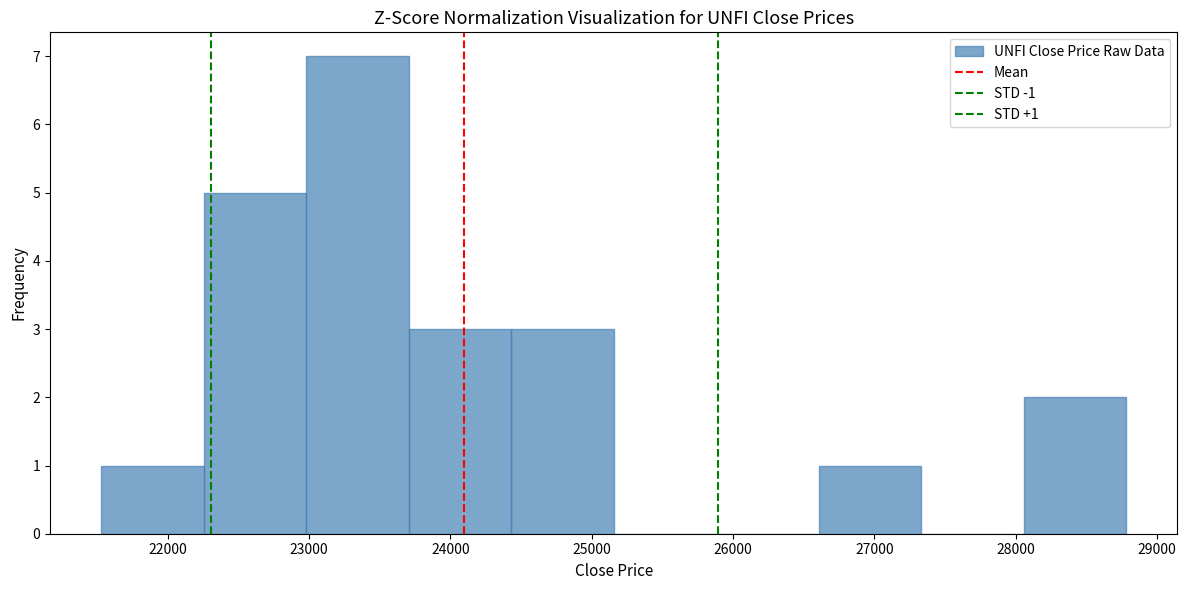

Over which range of the x-axis is the bar tallest?

23000 to 23700